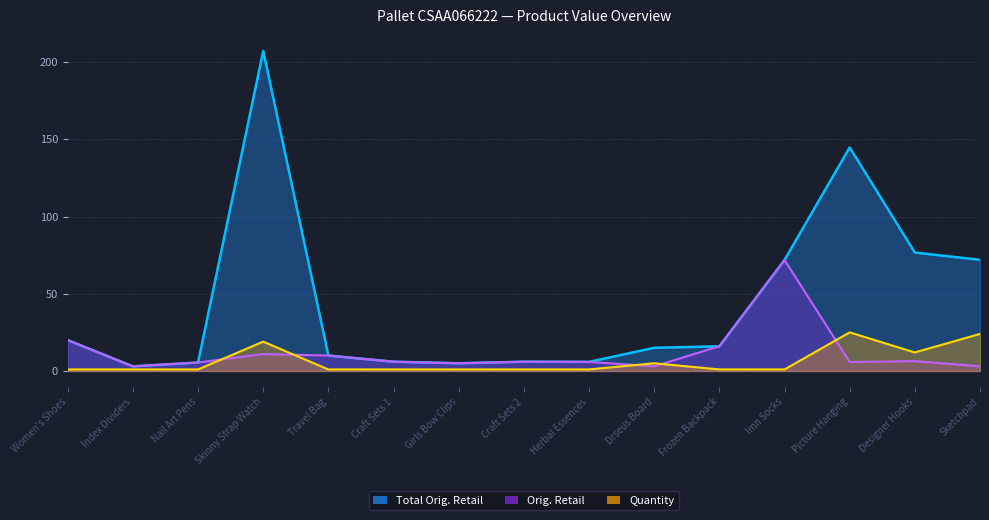

What position from the left is Women's Shoes?

1